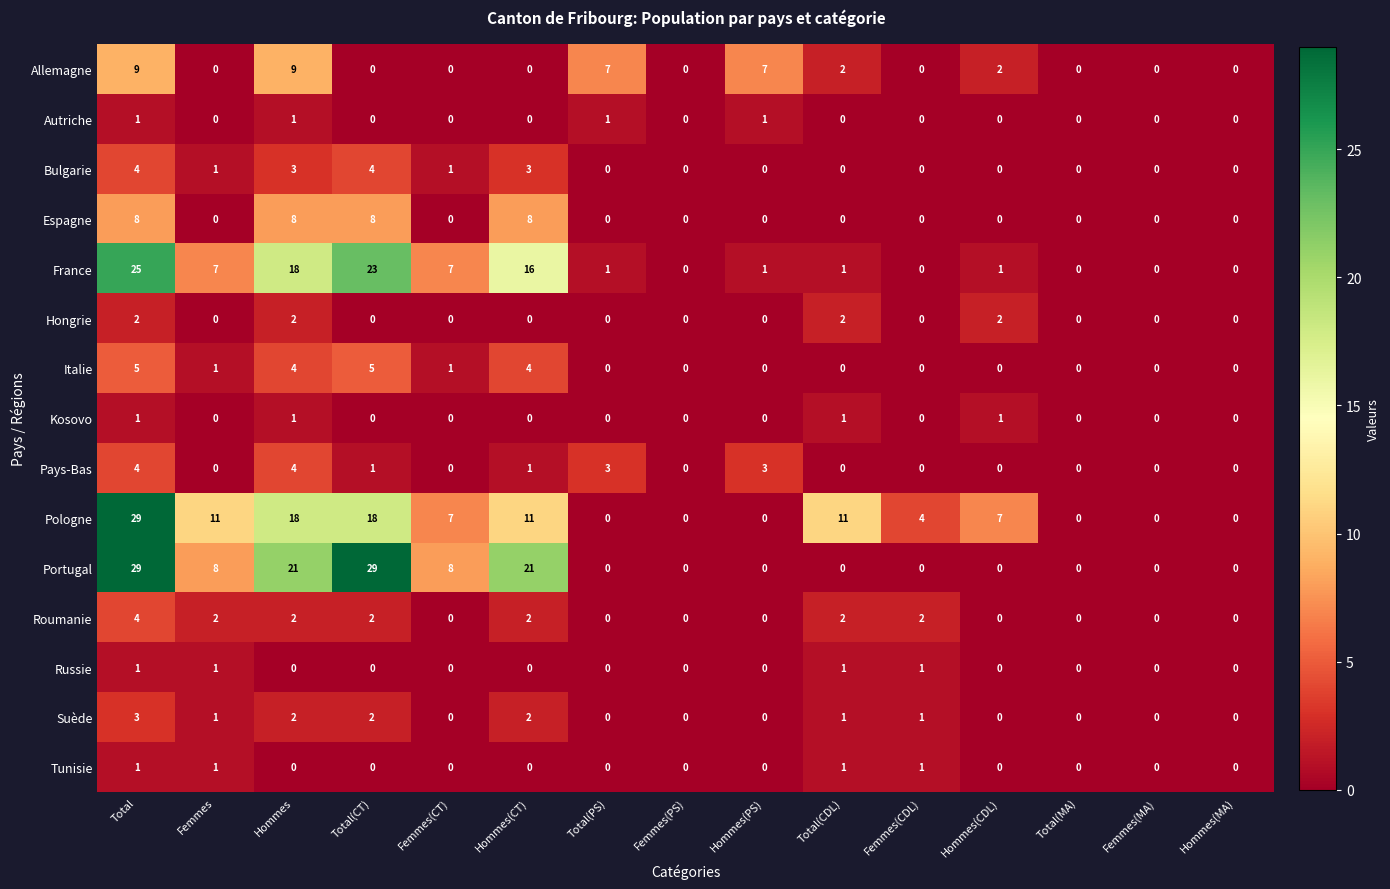

The value of Allemagne at Total(CDL) is 2. True or false?

True